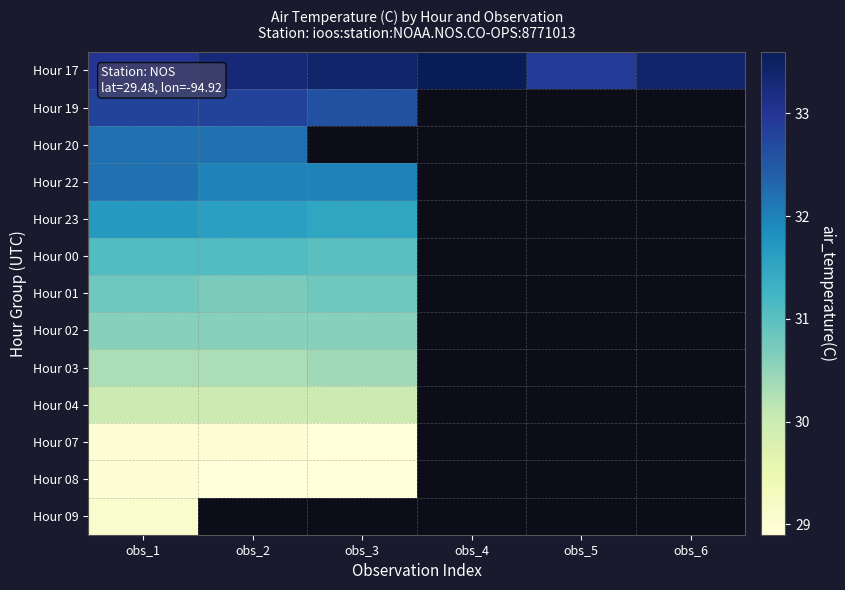

What is the maximum value for Hour 20?

32.2